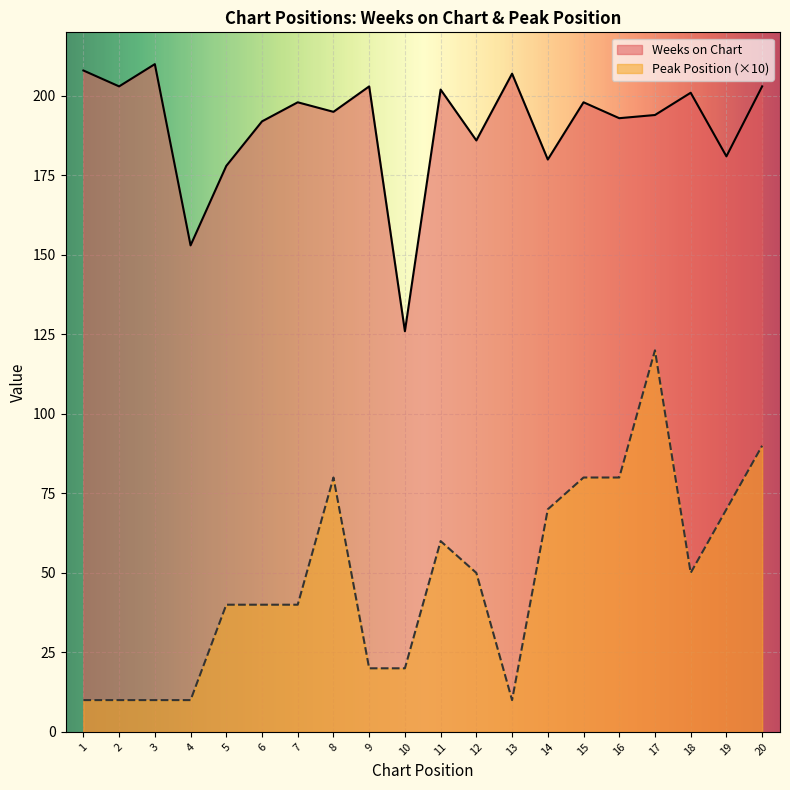

What are all the series names shown in the legend?

Weeks on Chart, Peak Position (×10)